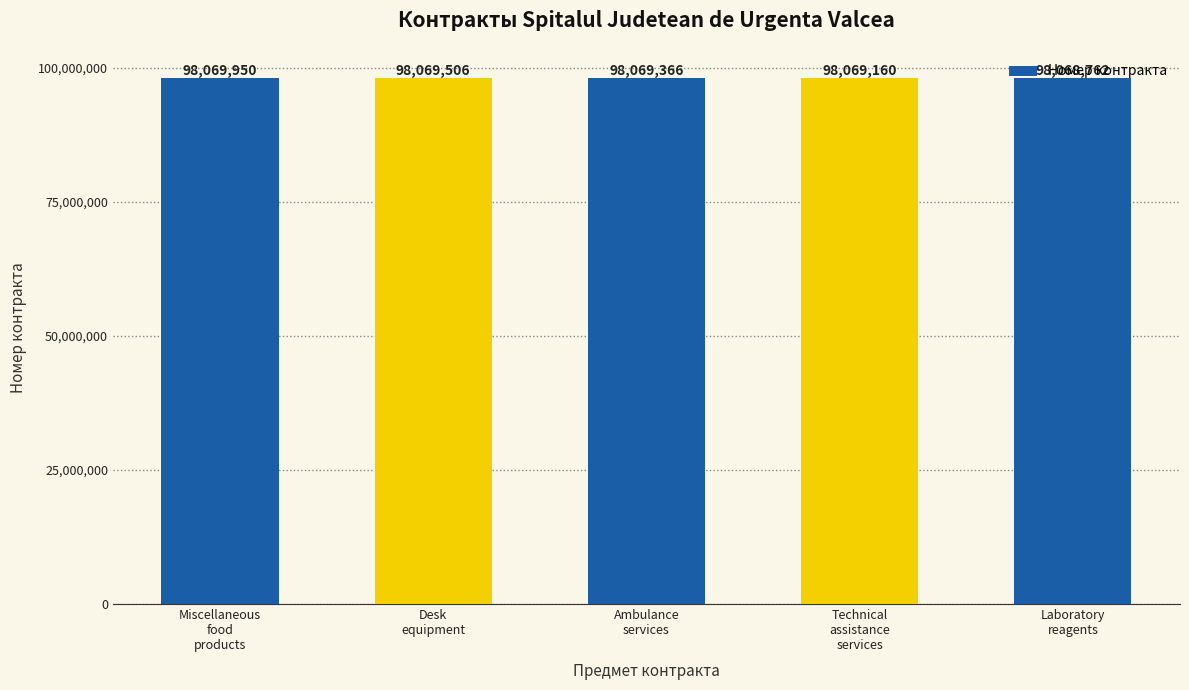

At which label is the value closest to 98069356?

Ambulance
services